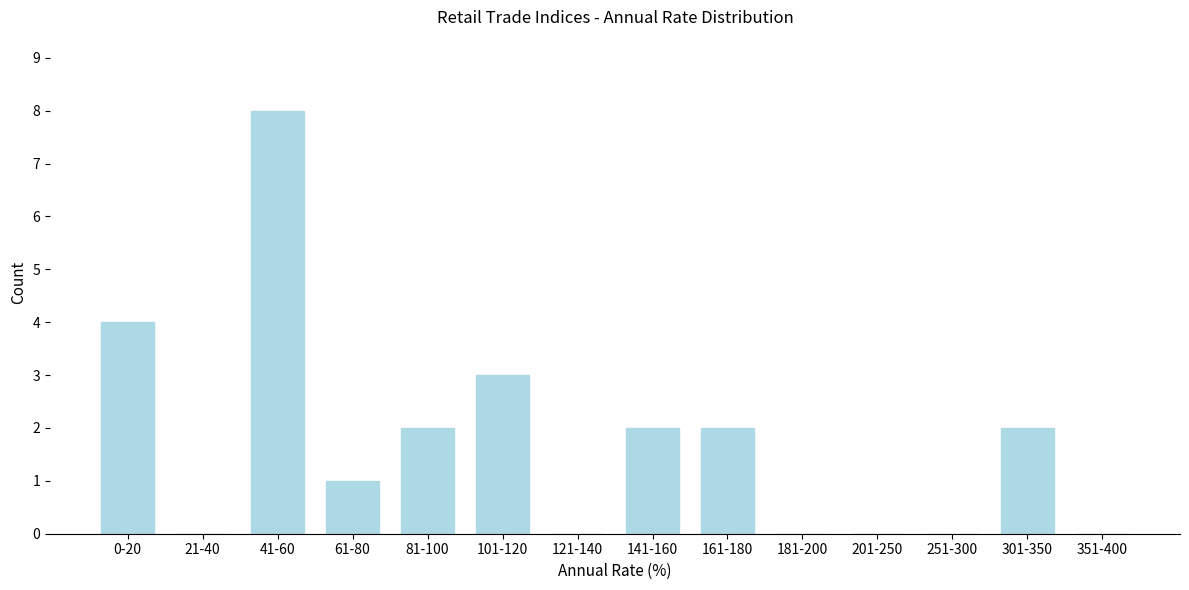

Reading left to right, list all the values displayed in this chart.

0-20=4	21-40=0	41-60=8	61-80=1	81-100=2	101-120=3	121-140=0	141-160=2	161-180=2	181-200=0	201-250=0	251-300=0	301-350=2	351-400=0